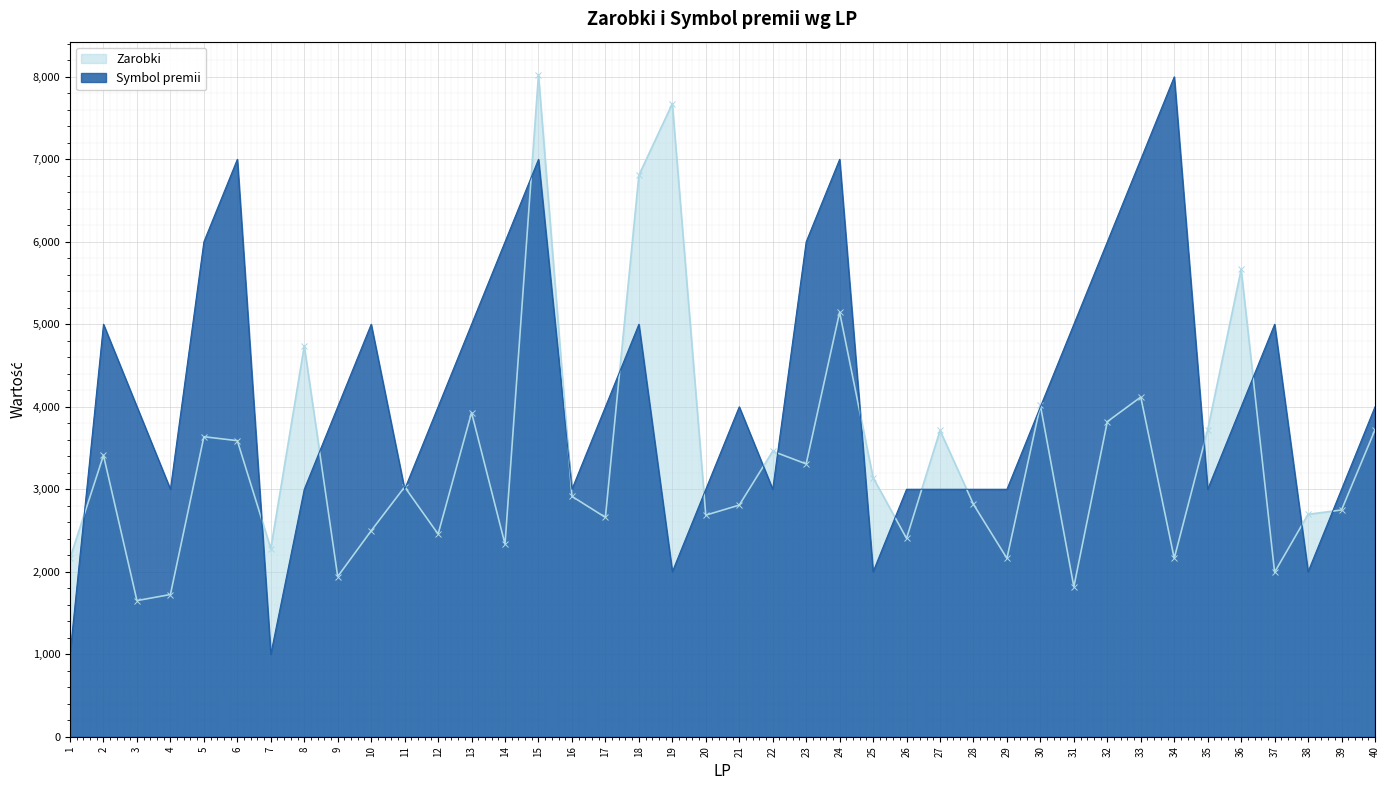

At which category is the sum across all series the highest?

15